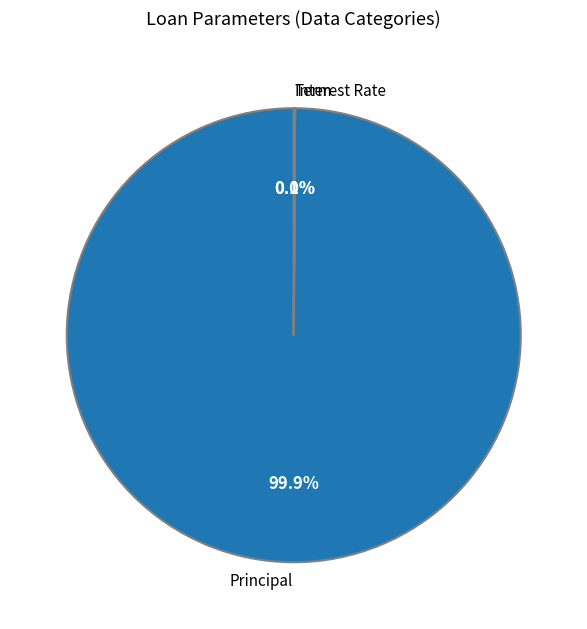

Which slice is the largest?

Principal